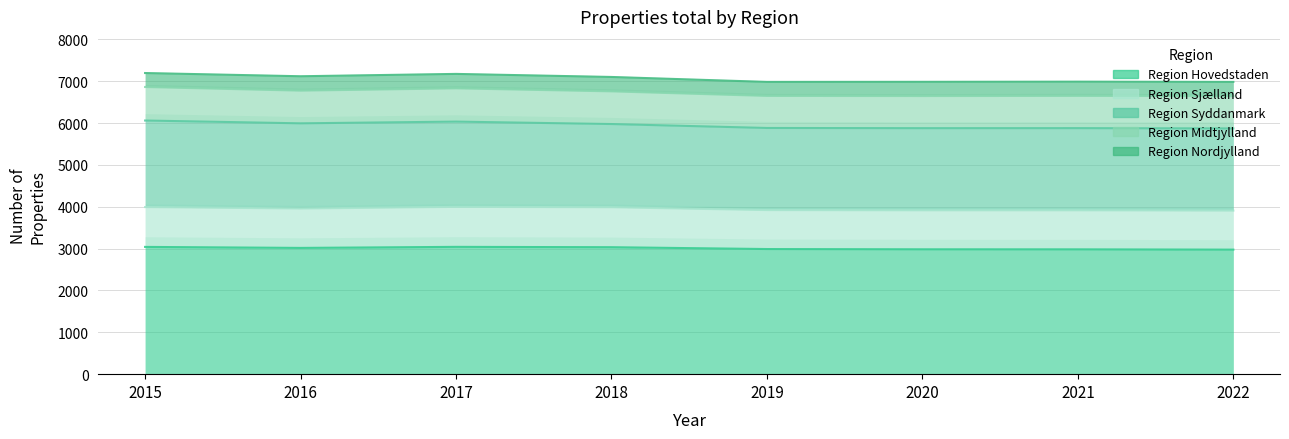

How many distinct data groups are displayed?

5